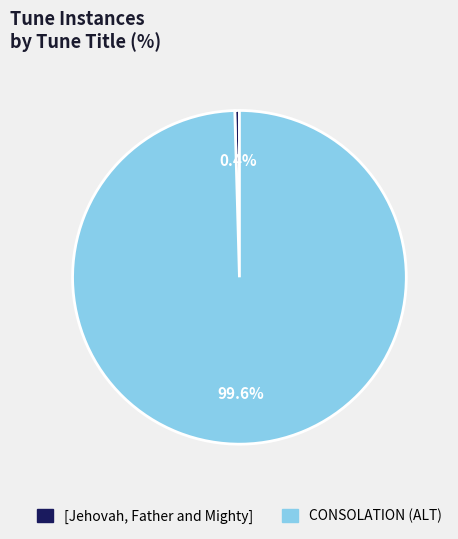

Rank the categories by value from lowest to highest.

[Jehovah, Father and Mighty], CONSOLATION (ALT)